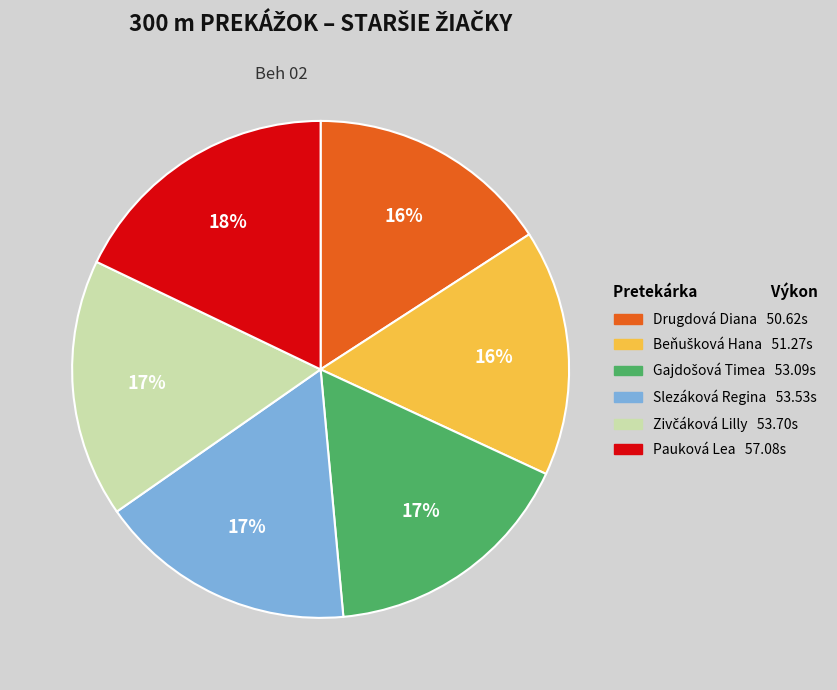

Approximately how many times larger is the value at Drugdová Diana compared to Pauková Lea?

0.9